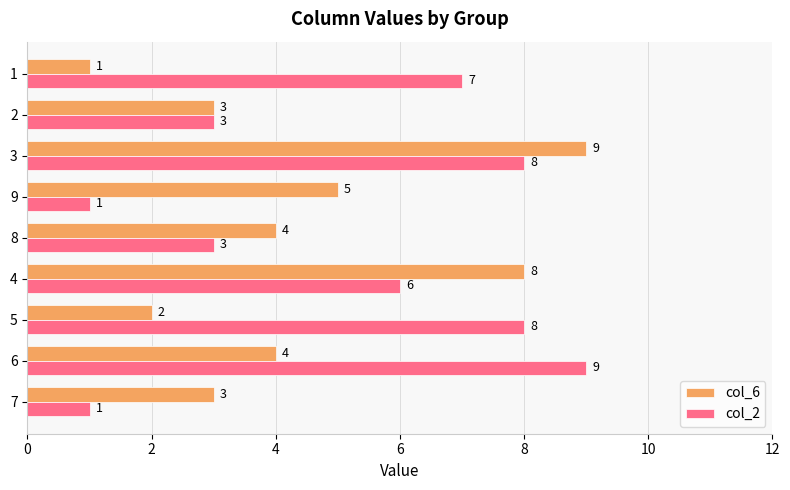

Where is col_6 nearest to the value 5?

9